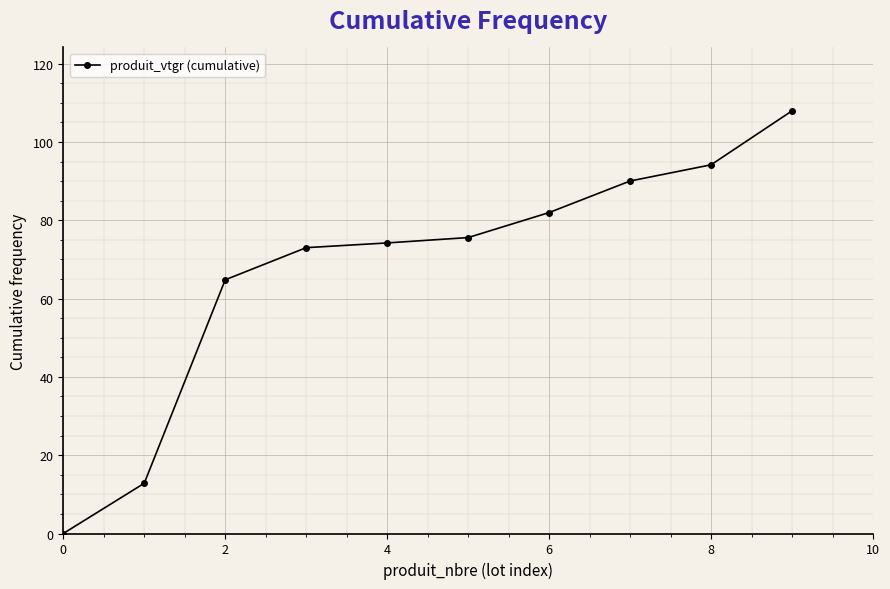

True or false: there are more than 2 points higher than both neighbors.

False